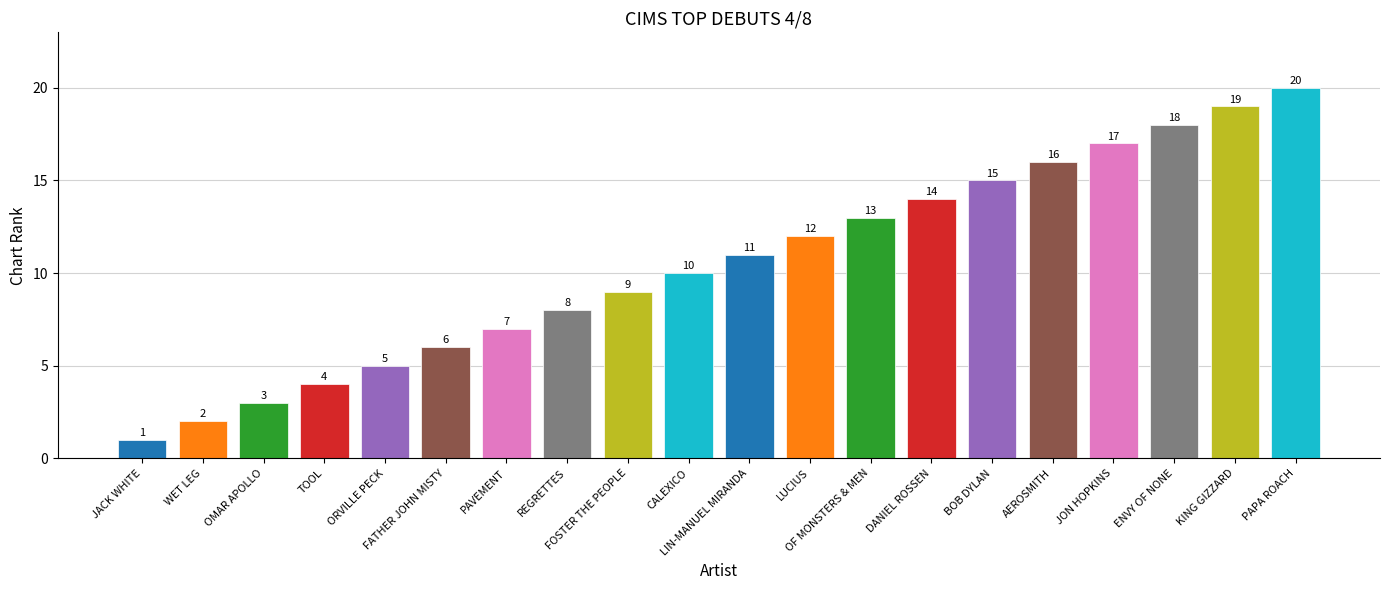

List the labels in order of value, largest first.

PAPA ROACH, KING GIZZARD, ENVY OF NONE, JON HOPKINS, AEROSMITH, BOB DYLAN, DANIEL ROSSEN, OF MONSTERS & MEN, LUCIUS, LIN-MANUEL MIRANDA, CALEXICO, FOSTER THE PEOPLE, REGRETTES, PAVEMENT, FATHER JOHN MISTY, ORVILLE PECK, TOOL, OMAR APOLLO, WET LEG, JACK WHITE